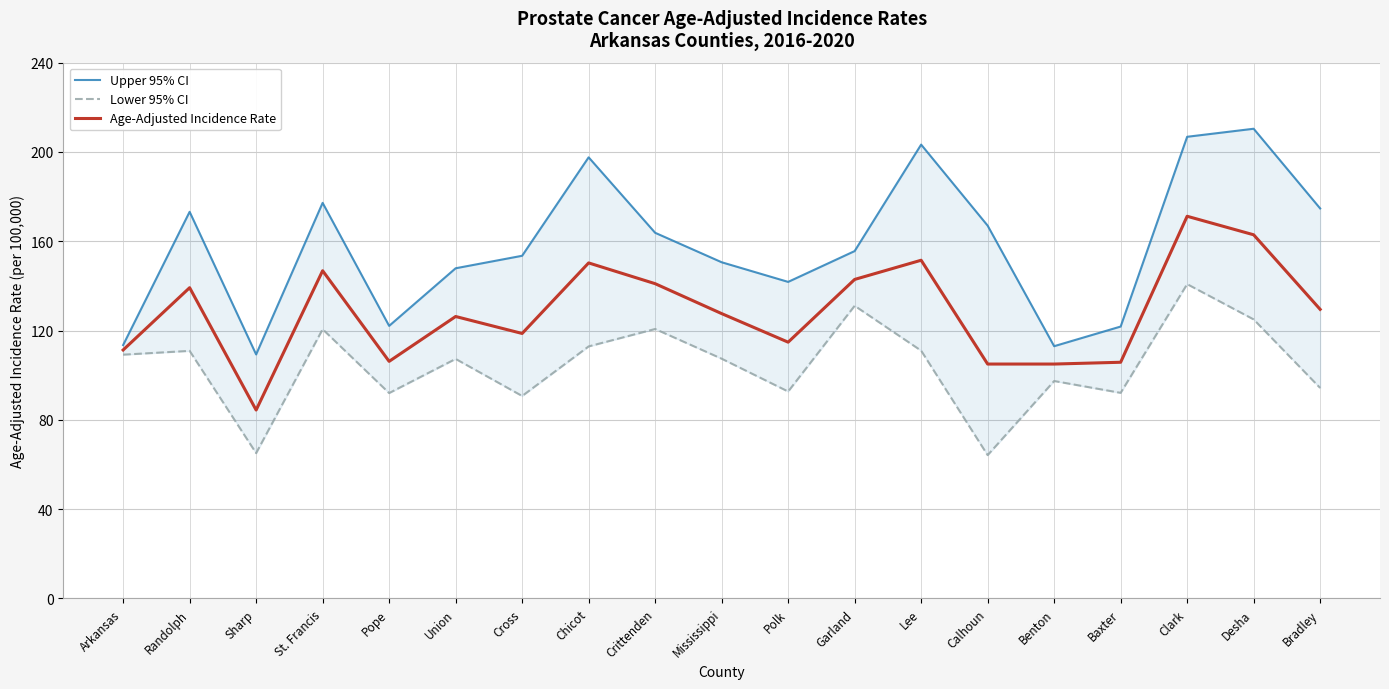

What is the minimum value shown in the chart?

64.2